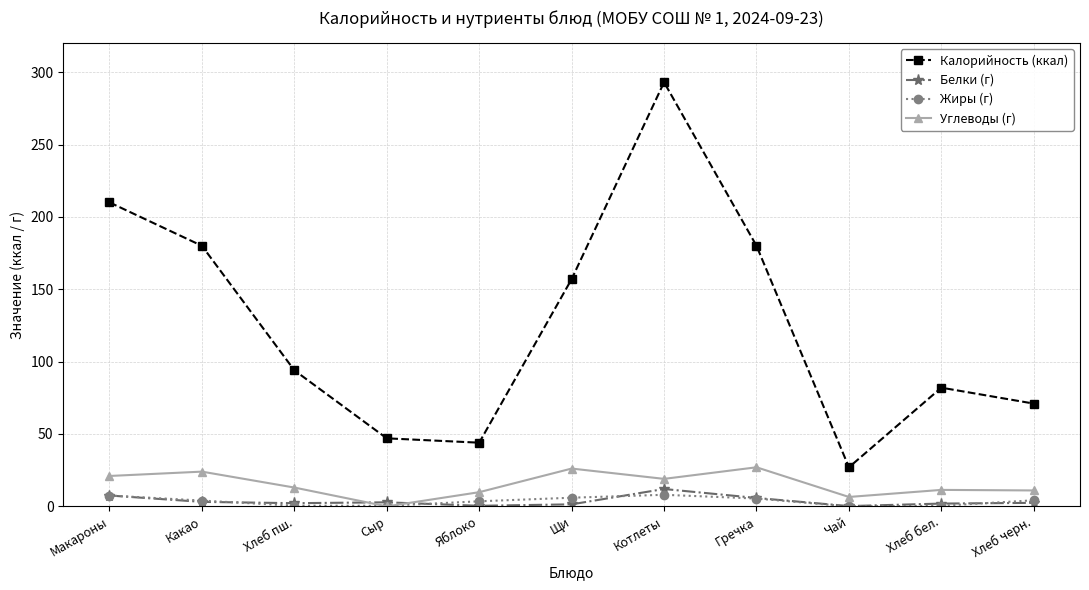

True or false: Углеводы (г) and Калорийность (ккал) cross at least once.

False